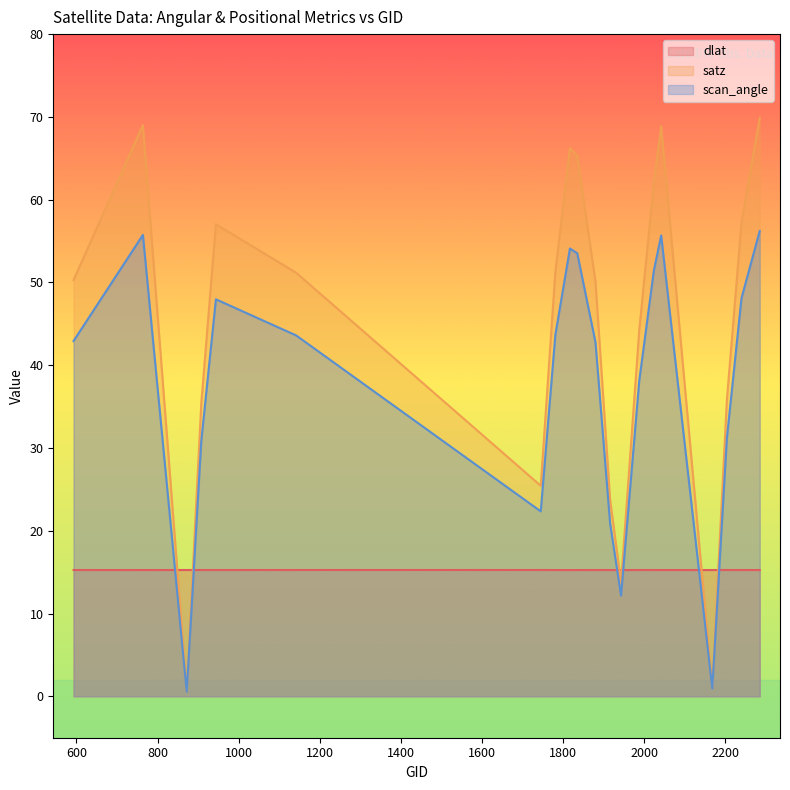

How many data points in satz are less than 51?

10